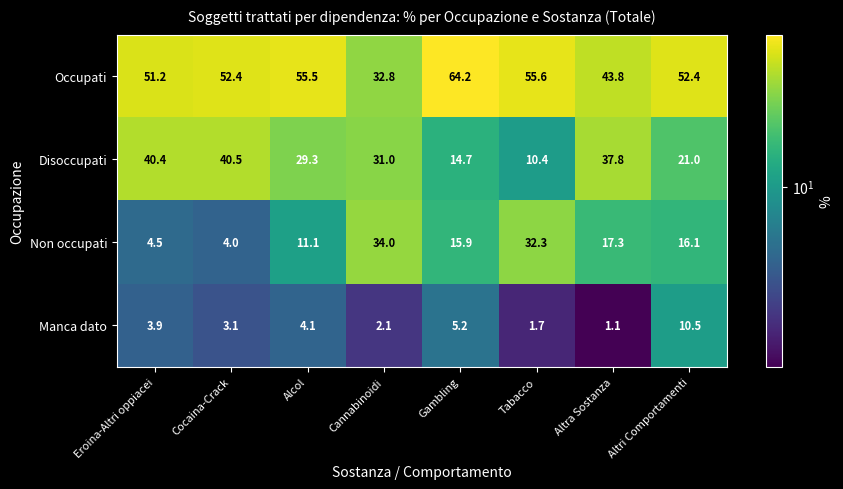

Is it true that Manca dato equals 4.1 at Alcol?

True